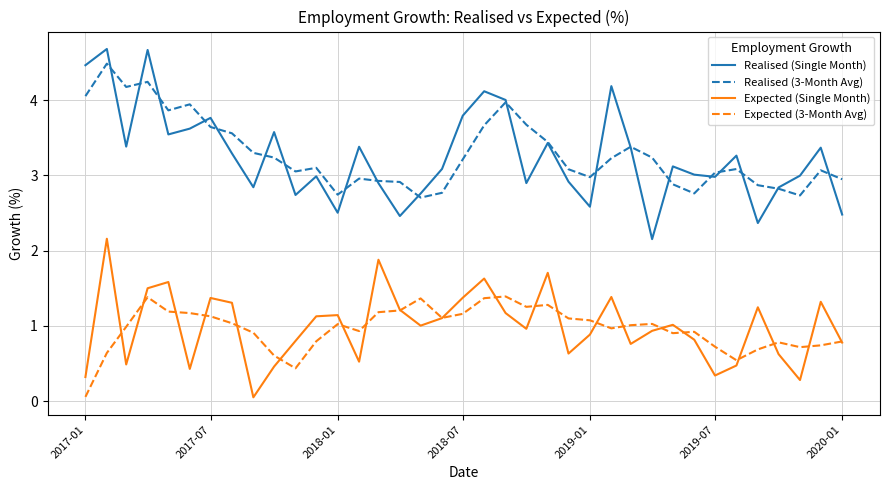

Which series has the largest range (max minus min)?

Realised (Single Month)